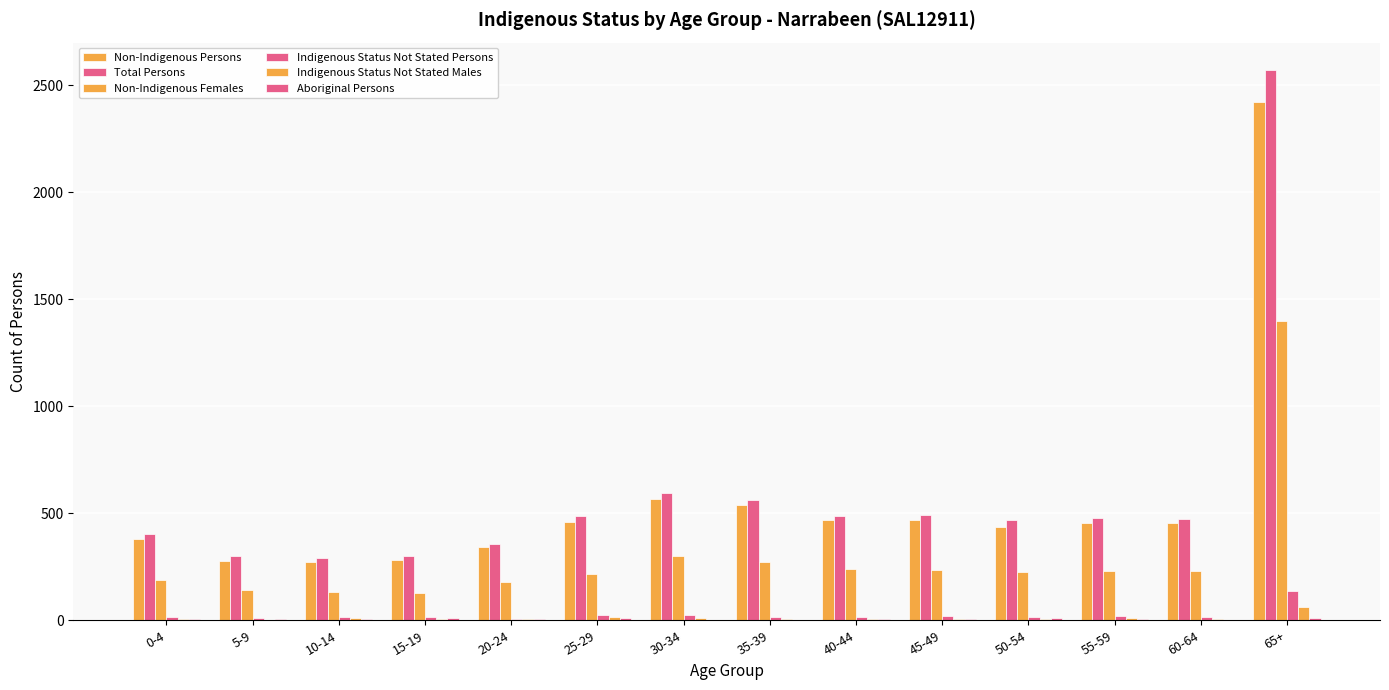

Reading left to right, extract all data points from this chart.

Non-Indigenous Persons: 0-4=378	5-9=279	10-14=270	15-19=283	20-24=342	25-29=458	30-34=565	35-39=537	40-44=468	45-49=467	50-54=438	55-59=453	60-64=456	65+=2423
Total Persons: 0-4=403	5-9=302	10-14=289	15-19=301	20-24=358	25-29=486	30-34=596	35-39=564	40-44=486	45-49=494	50-54=468	55-59=479	60-64=471	65+=2570
Non-Indigenous Females: 0-4=187	5-9=143	10-14=131	15-19=128	20-24=178	25-29=214	30-34=298	35-39=273	40-44=239	45-49=234	50-54=224	55-59=229	60-64=229	65+=1398
Indigenous Status Not Stated Persons: 0-4=14	5-9=9	10-14=13	15-19=15	20-24=8	25-29=24	30-34=24	35-39=14	40-44=16	45-49=18	50-54=16	55-59=18	60-64=17	65+=137
Indigenous Status Not Stated Males: 0-4=5	5-9=0	10-14=11	15-19=6	20-24=6	25-29=14	30-34=10	35-39=8	40-44=8	45-49=5	50-54=8	55-59=10	60-64=7	65+=64
Aboriginal Persons: 0-4=6	5-9=8	10-14=4	15-19=11	20-24=4	25-29=9	30-34=3	35-39=3	40-44=4	45-49=7	50-54=10	55-59=5	60-64=3	65+=9